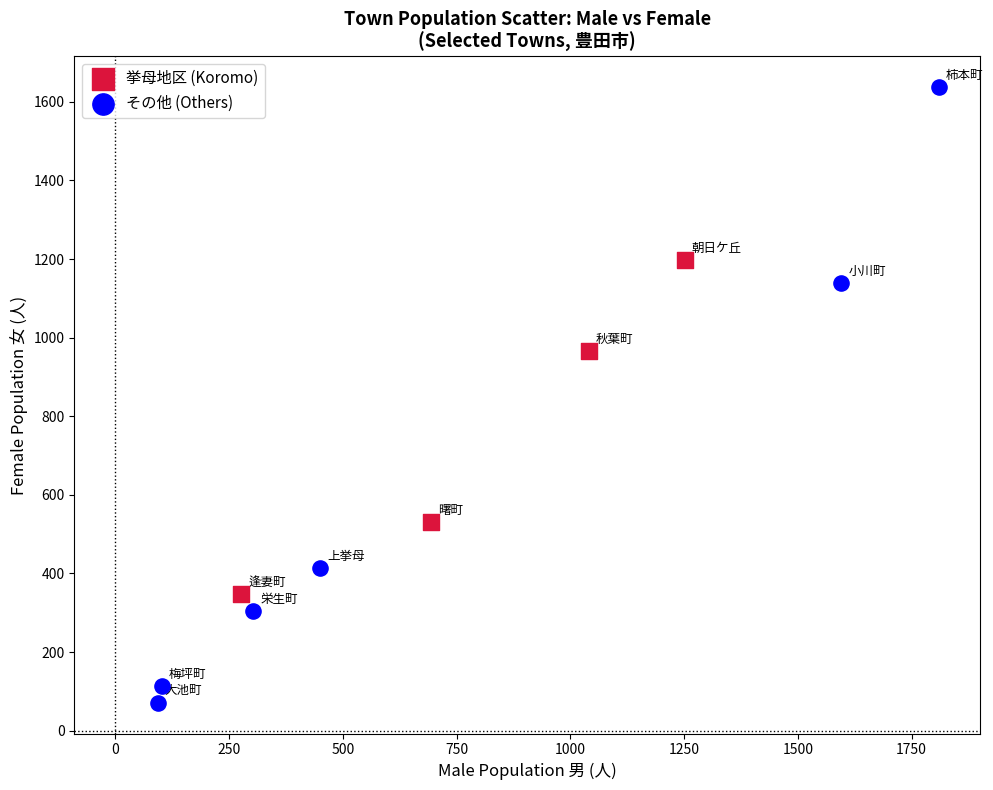

Which series contains the lowest Y value?

その他 (Others)